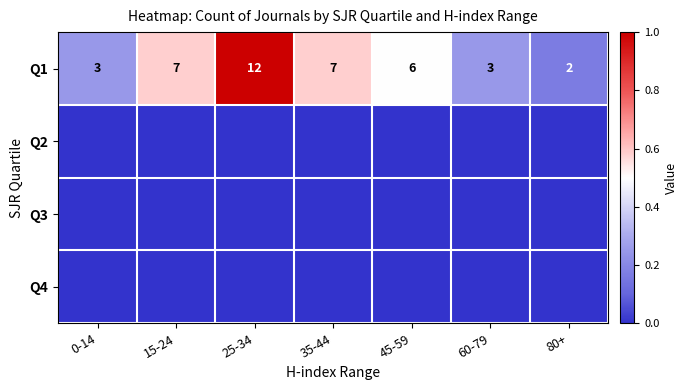

True or false: Q1 has a value of 3 at 35-44.

False